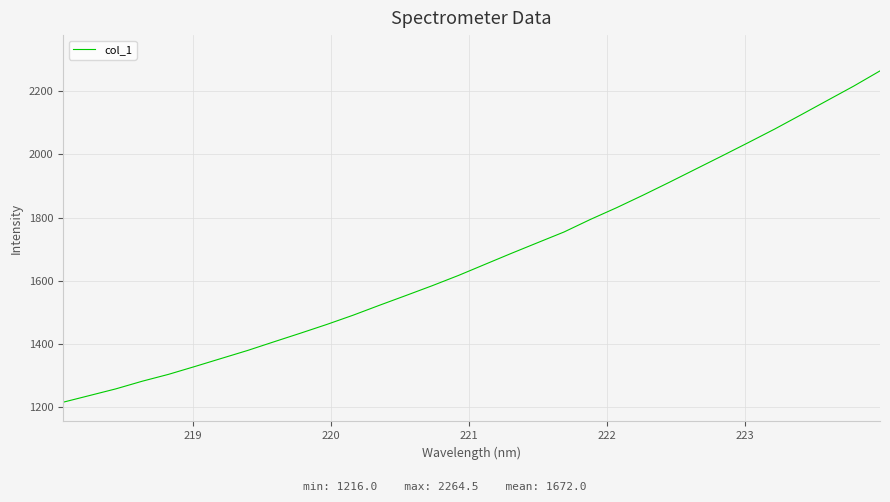

What is the difference between the maximum and minimum values?

1048.4